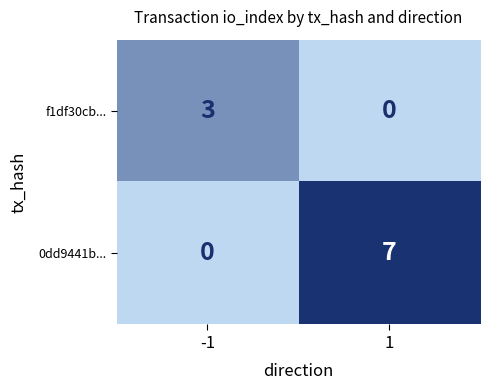

What is the sum of the 0dd9441b... values at -1 and 1?

7